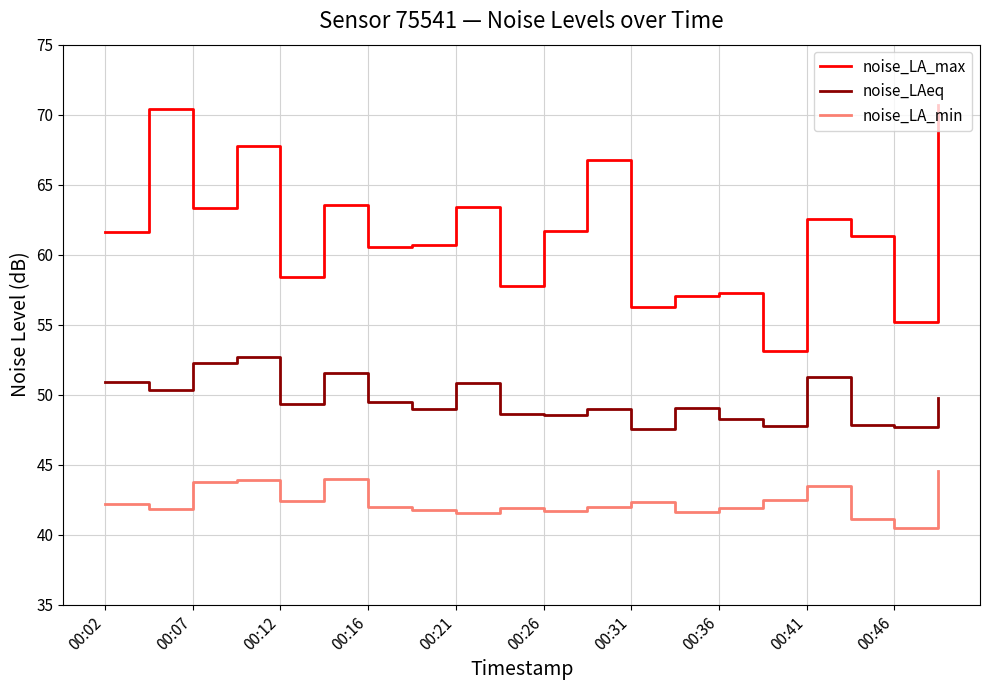

Rank the series by their maximum value, from highest to lowest.

noise_LA_max, noise_LAeq, noise_LA_min